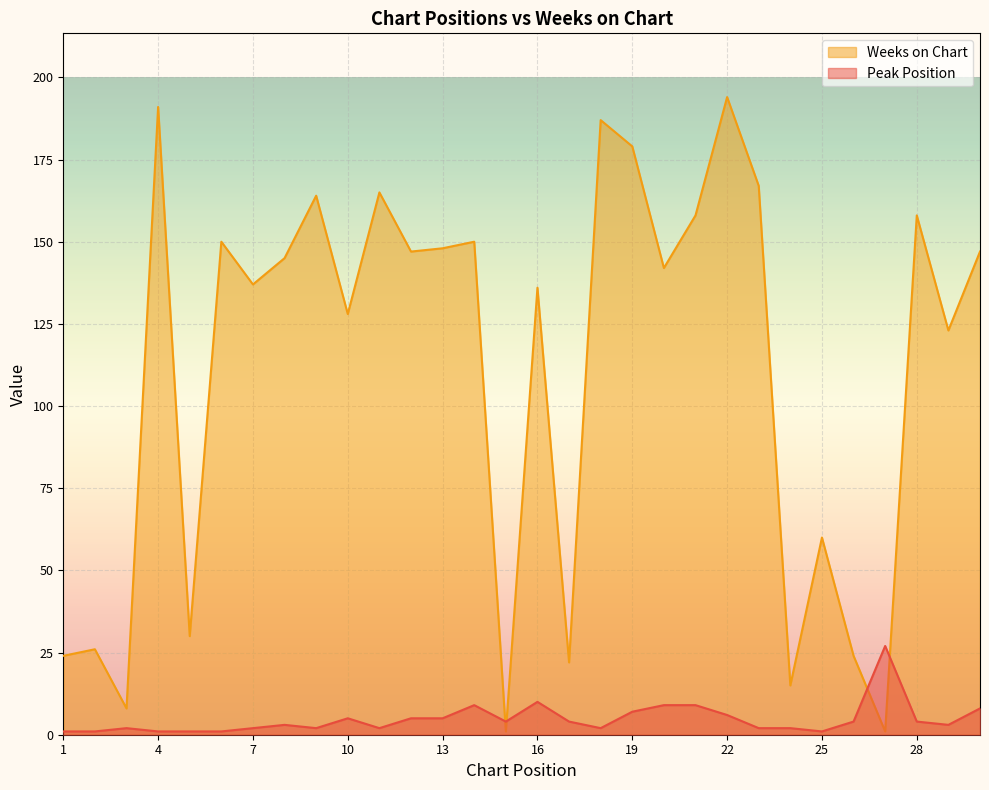

What are all the series names shown in the legend?

Weeks on Chart, Peak Position